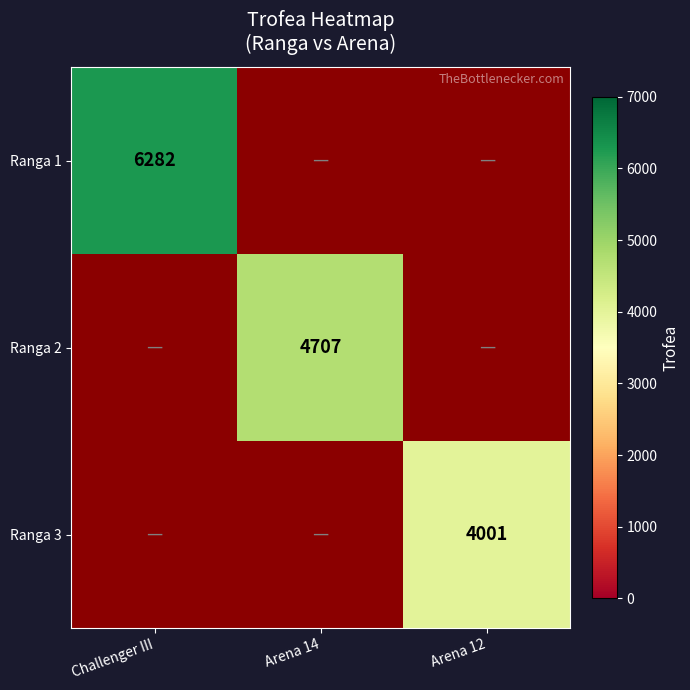

How many distinct data groups are displayed?

3